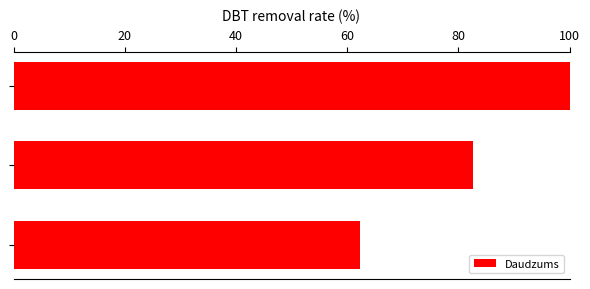

What is the value of the 1st bar from the top?

100.0